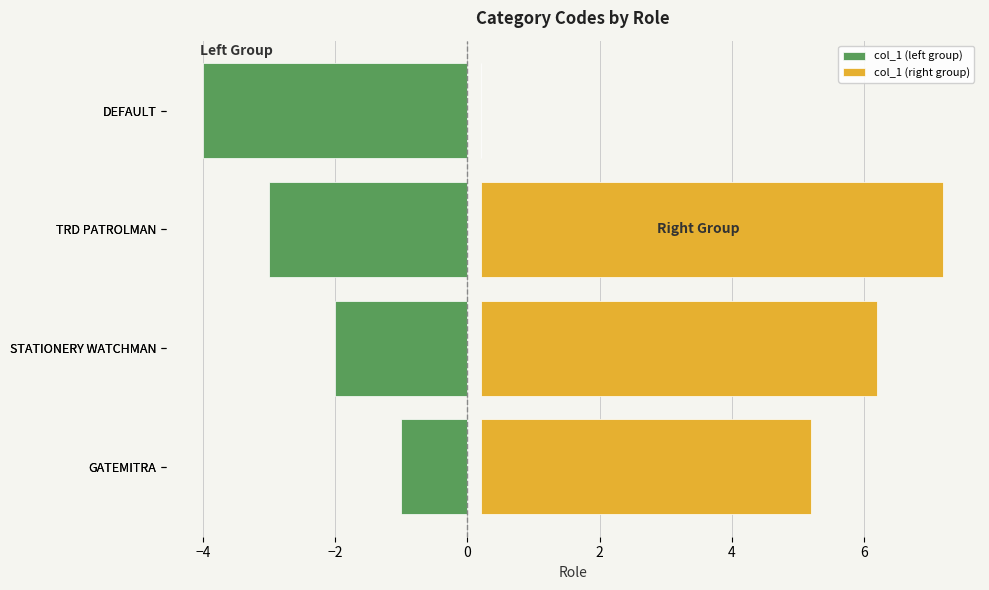

Count the col_1 (right group) values in the range 5 to 7.

3